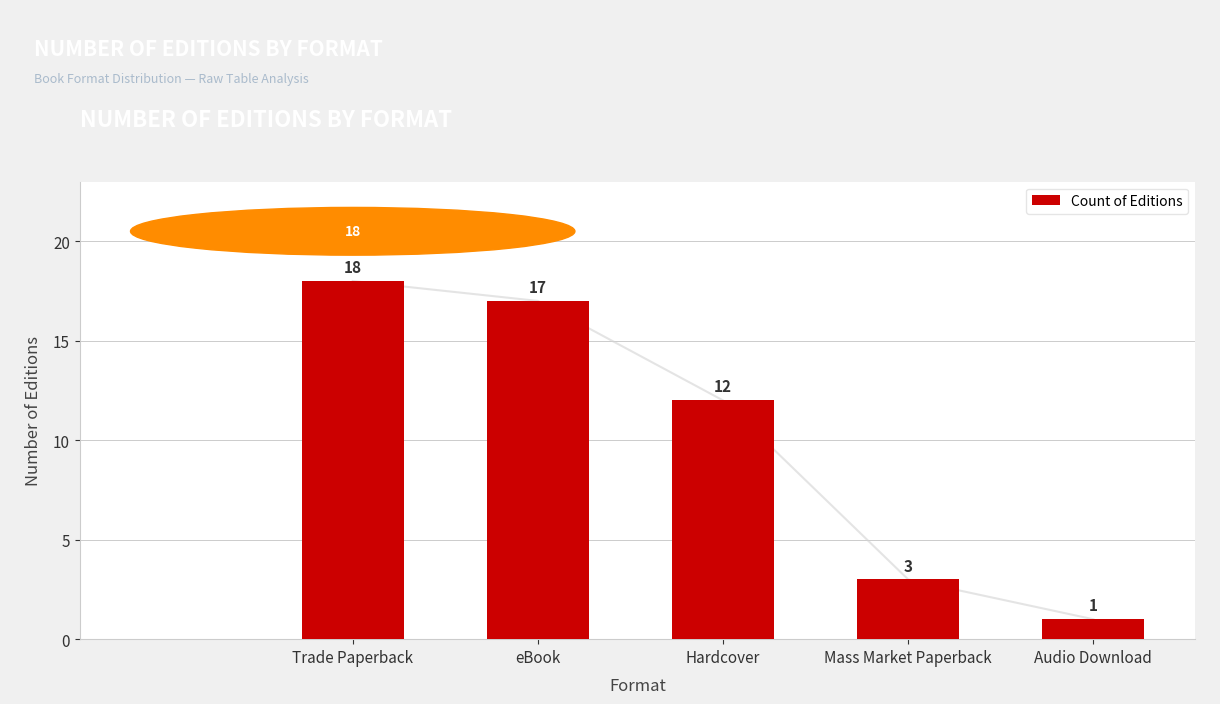

Are the bars horizontal?

No